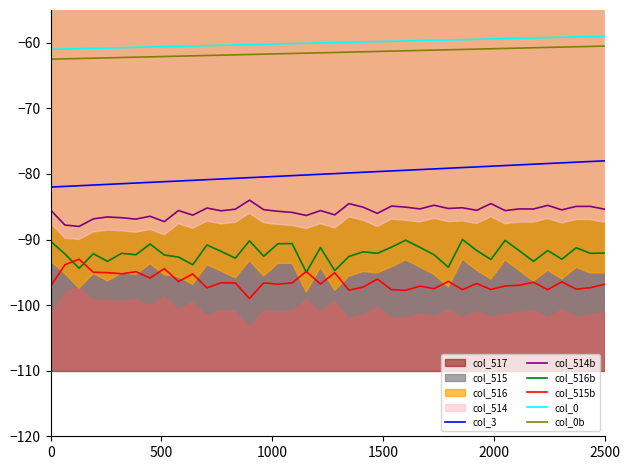

True or false: col_3 and col_0b intersect in this chart.

False